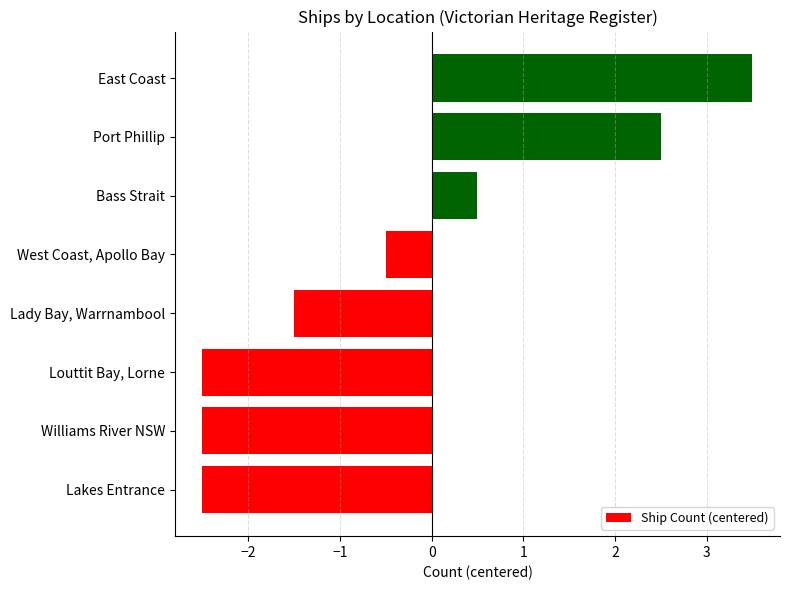

Reading bottom to top, list all the values displayed in this chart.

Lakes Entrance=-2.5	Williams River NSW=-2.5	Louttit Bay, Lorne=-2.5	Lady Bay, Warrnambool=-1.5	West Coast, Apollo Bay=-0.5	Bass Strait=0.5	Port Phillip=2.5	East Coast=3.5